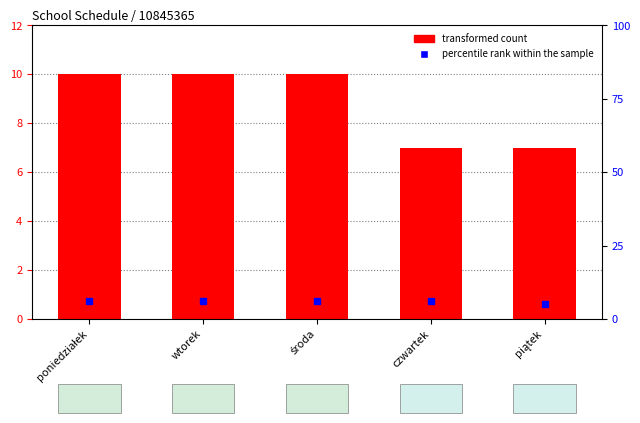

Is the value of percentile rank within the sample at czwartek greater than the value of transformed count at środa?

No